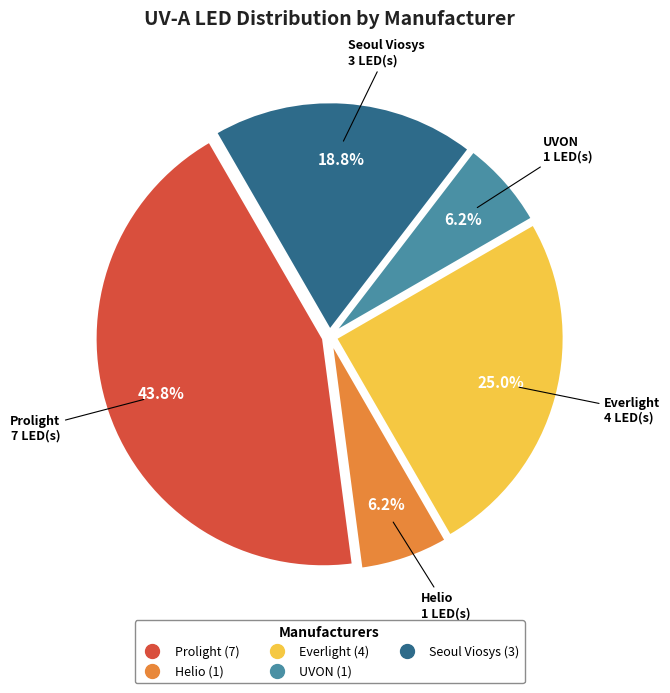

Does any single category account for the majority?

No